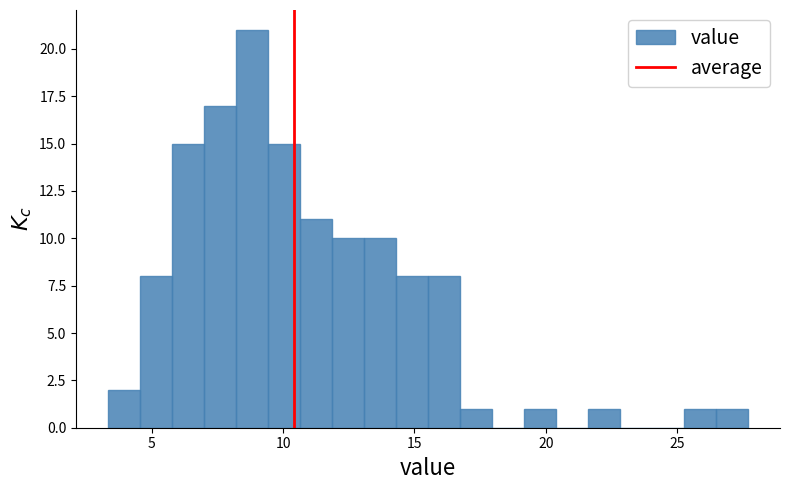

Read against the x-axis, roughly where is the centre of the tallest bar?

9.0